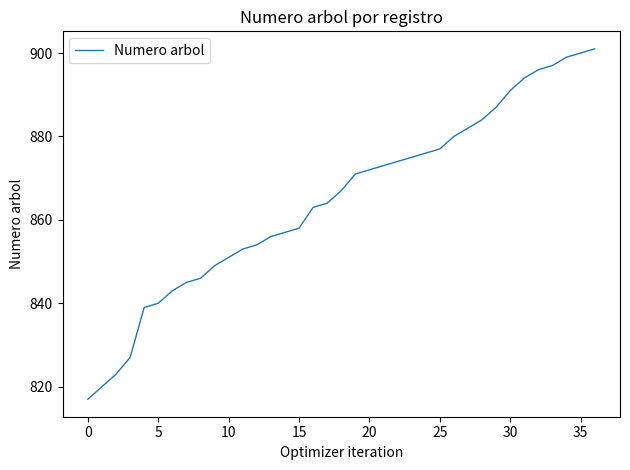

Count the number of data series in this chart.

1